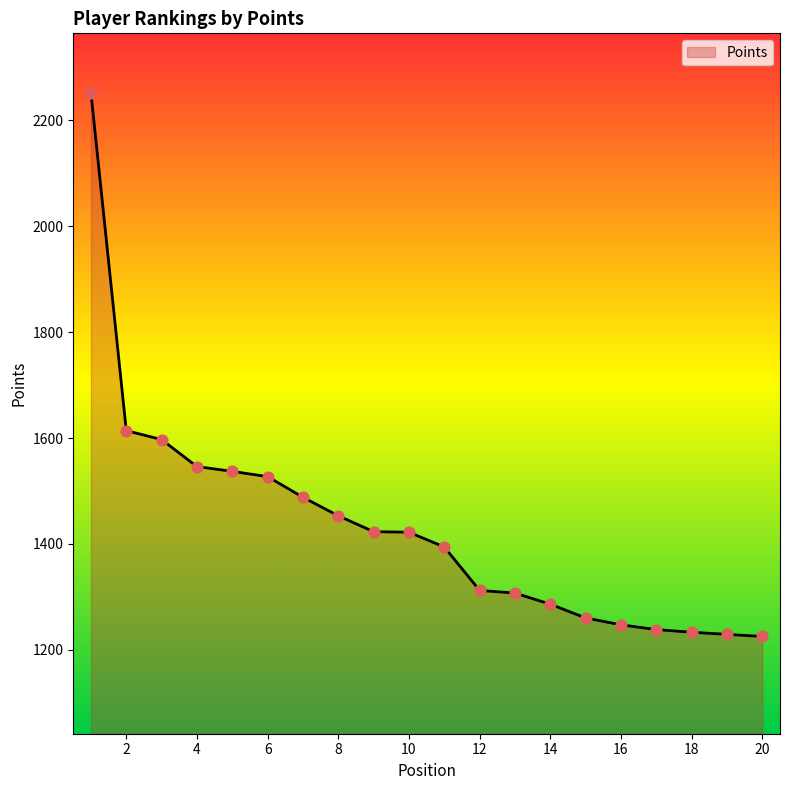

What is the difference between the maximum and minimum values?

1027